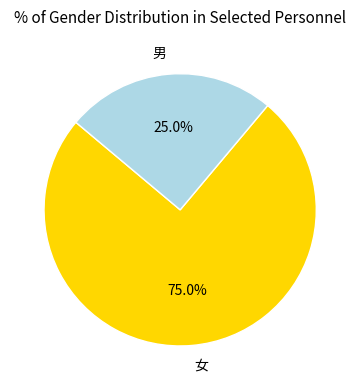

Count the number of slices in the pie.

2